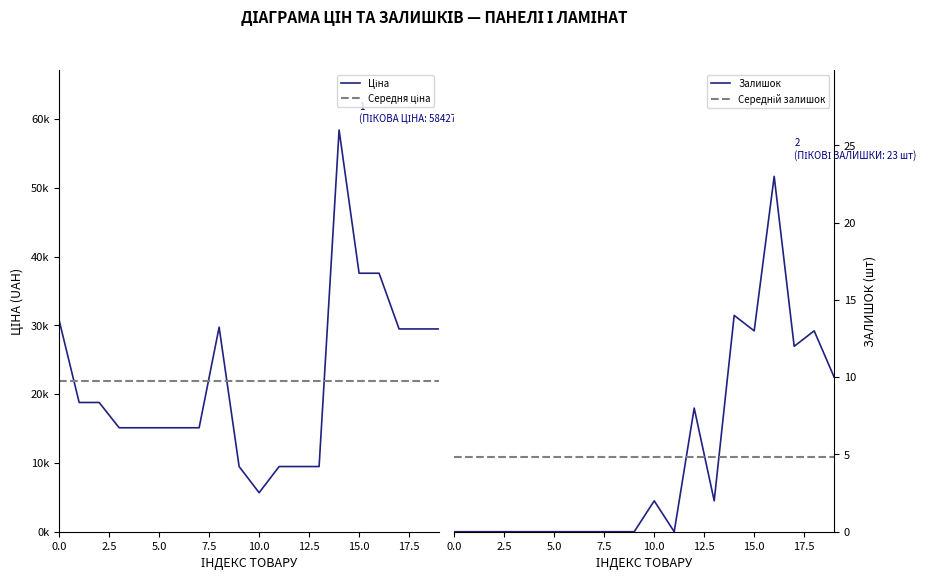

The Залишок series shows 0 at 0.0. True or false?

True